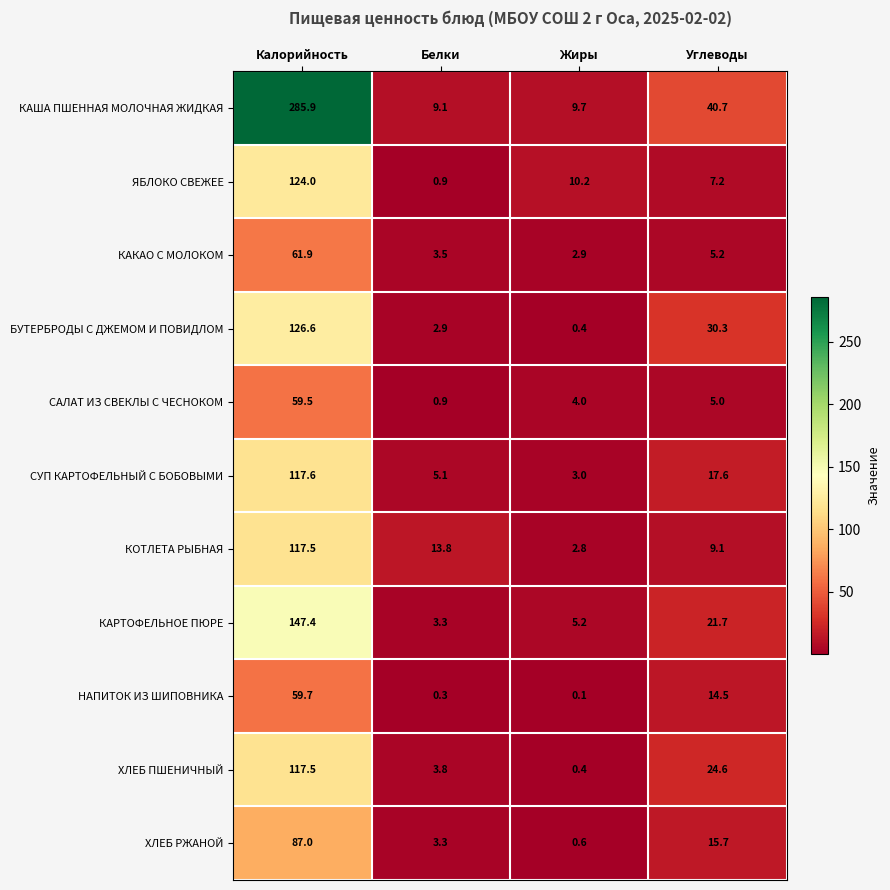

At which label does НАПИТОК ИЗ ШИПОВНИКА reach its minimum?

Жиры